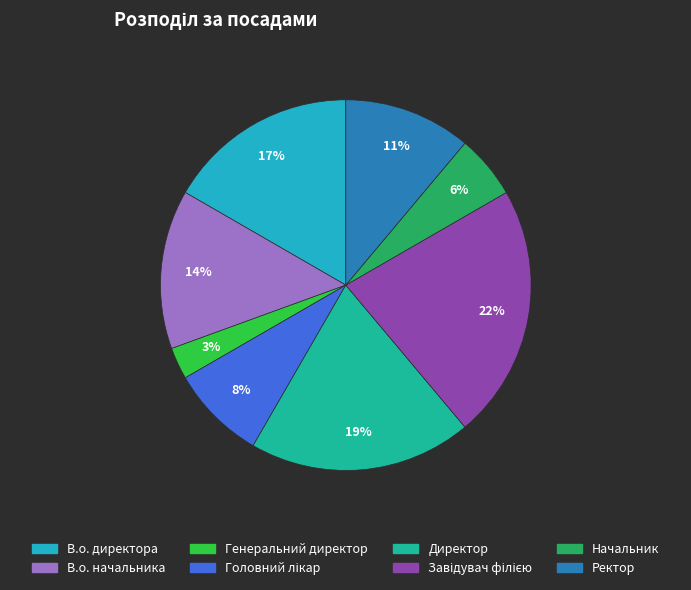

To the nearest percent, what is the difference between the largest and smallest slice percentages?

19%